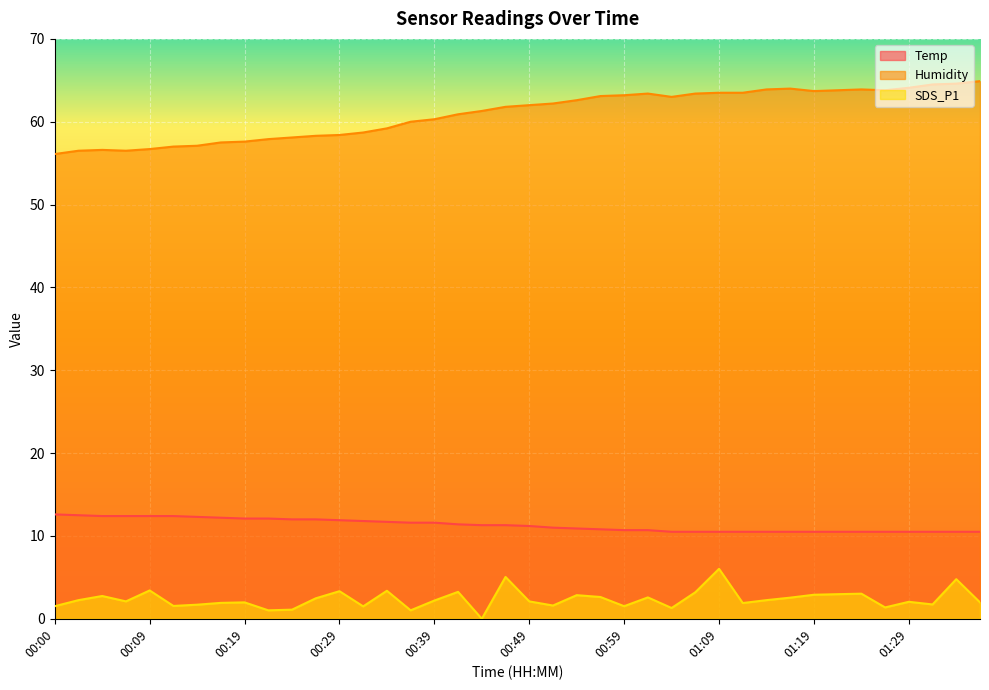

True or false: Humidity and SDS_P1 intersect in this chart.

False